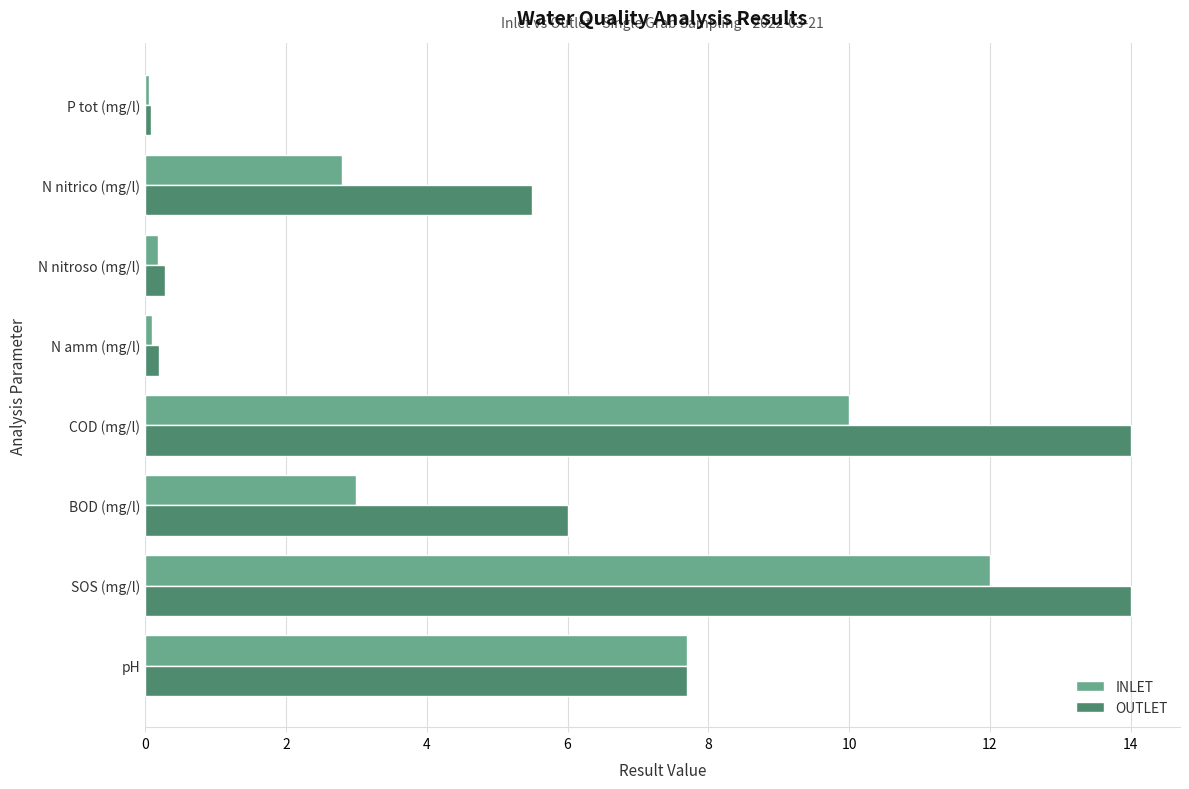

Which series has the largest range (max minus min)?

OUTLET